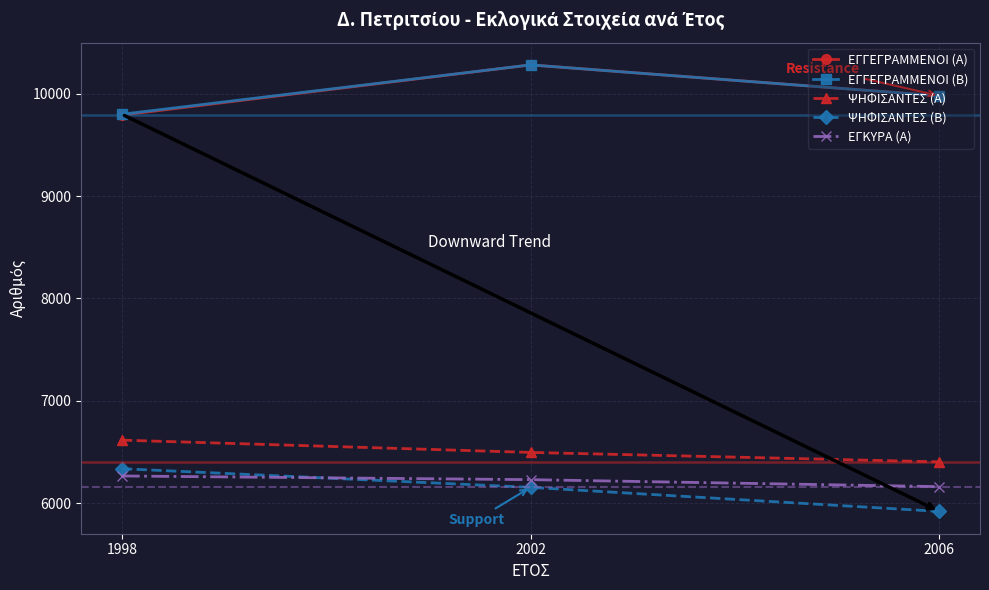

What is the lowest value of the ΕΓΓΕΓΡΑΜΜΕΝΟΙ (Α) series?

9791